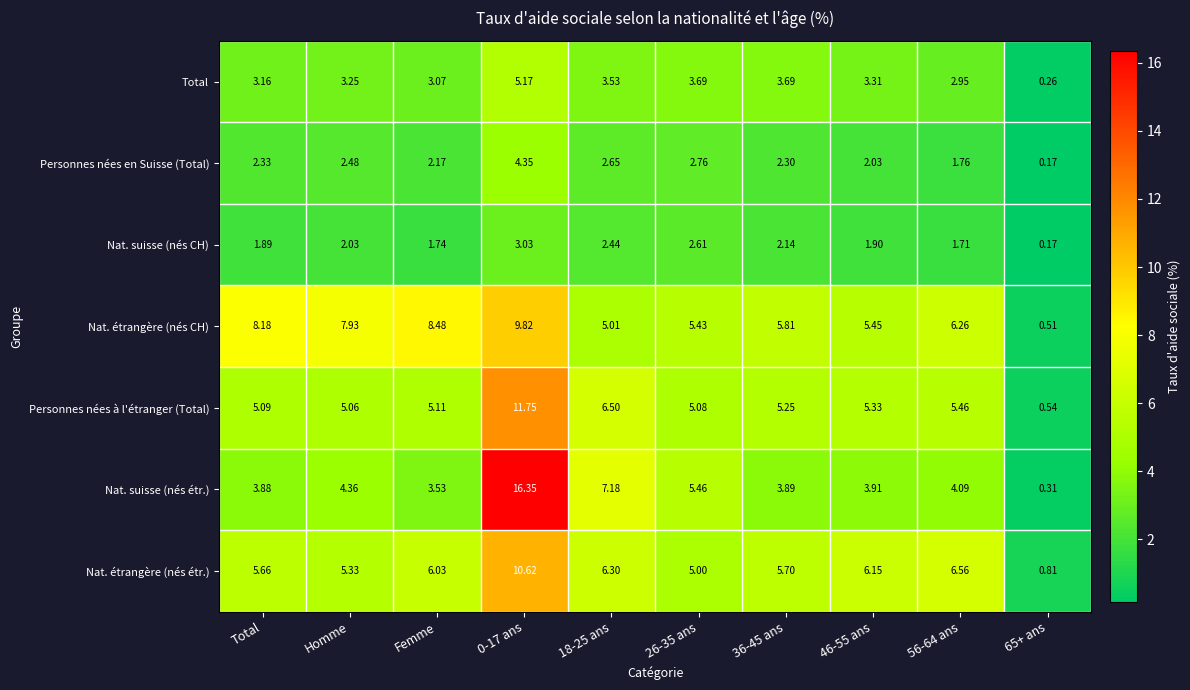

What is the greatest value displayed?

16.4